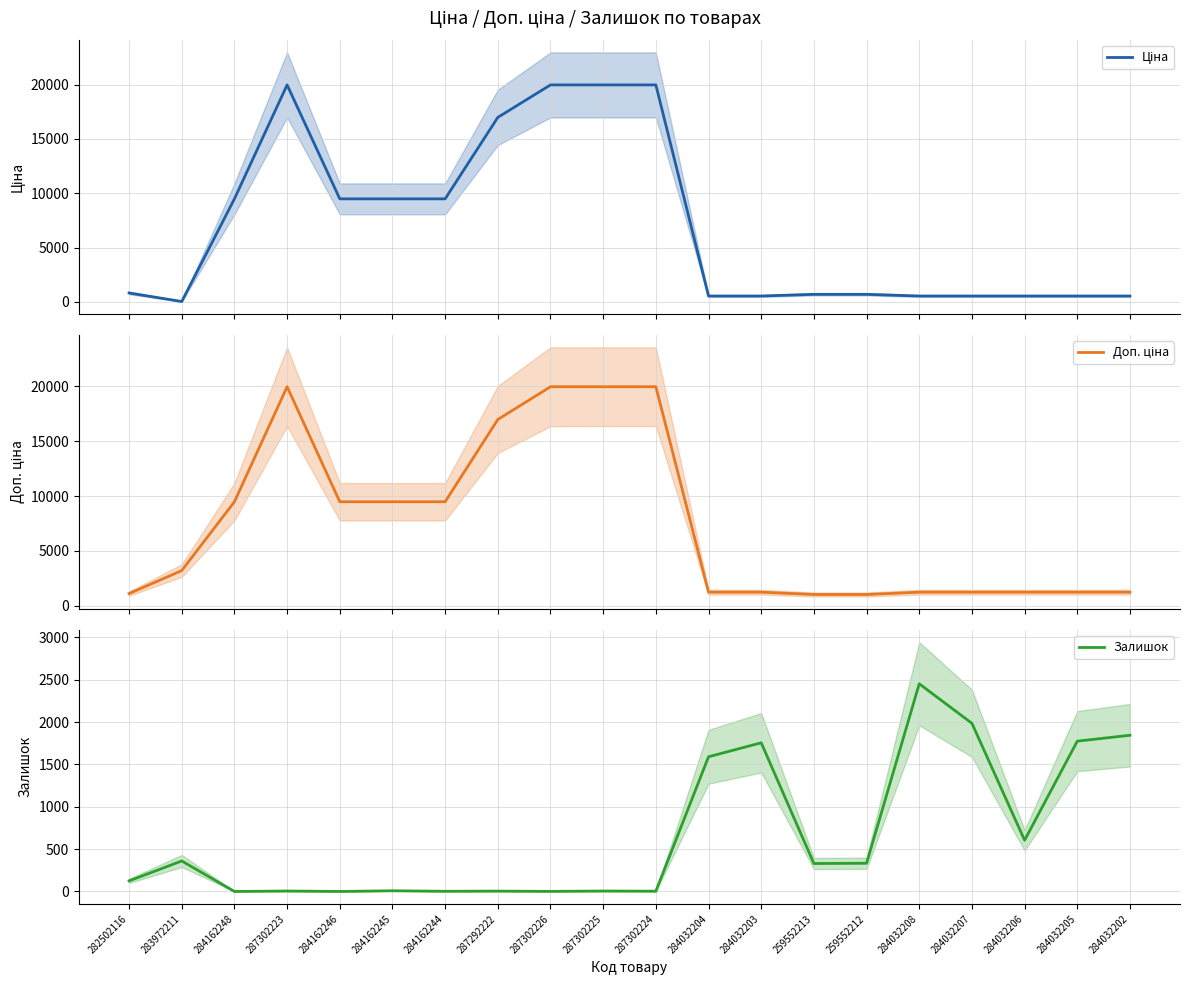

How many categories are shown in the chart?

20